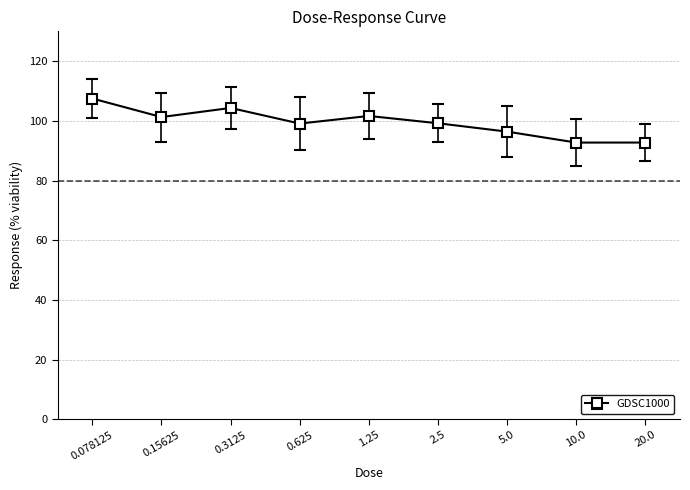

How many series are shown in this chart?

1